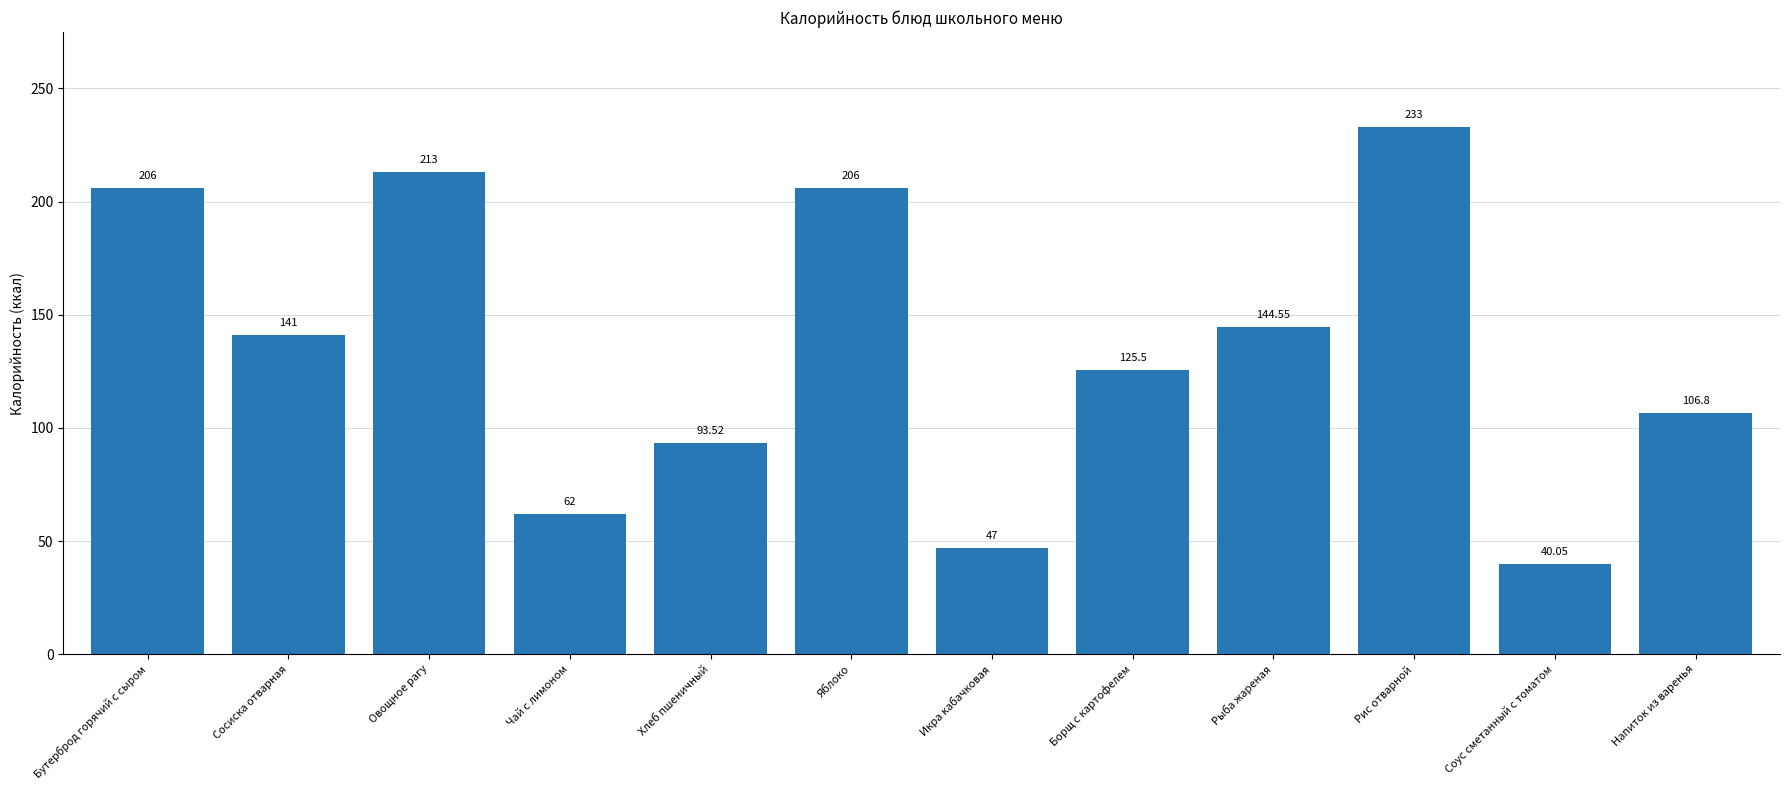

What is the label of the 1st bar from the right?

Напиток из варенья